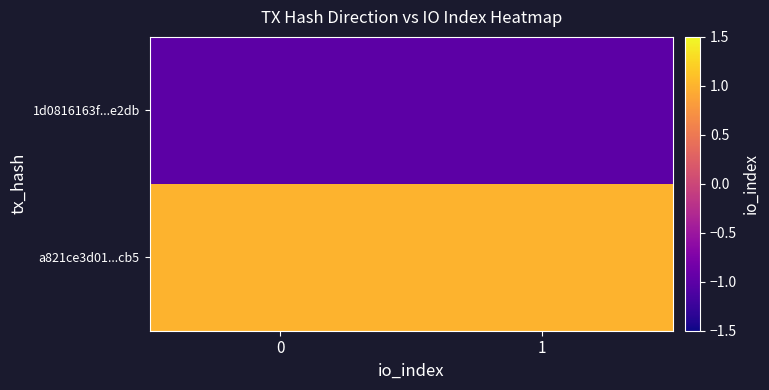

Which series has the largest total across all categories?

a821ce3d01...cb5